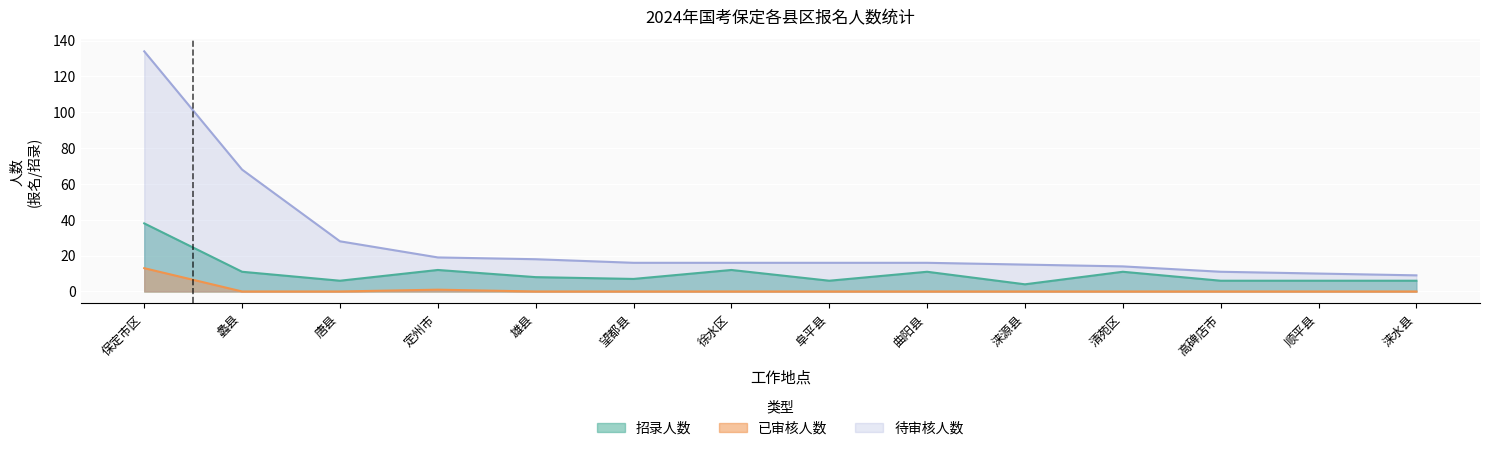

What position from the left is 涞水县?

14